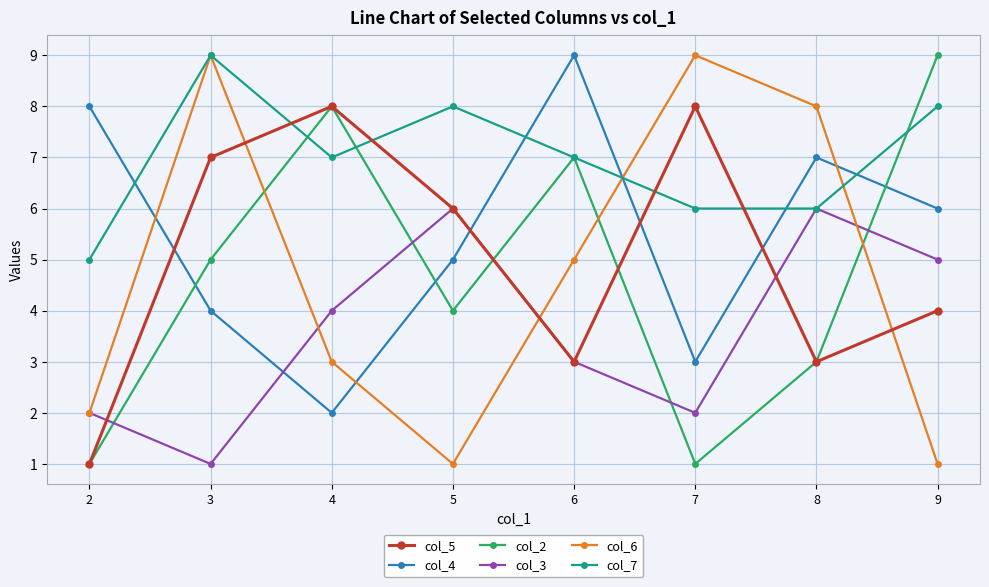

Which series changed the most between 4 and 7?

col_2